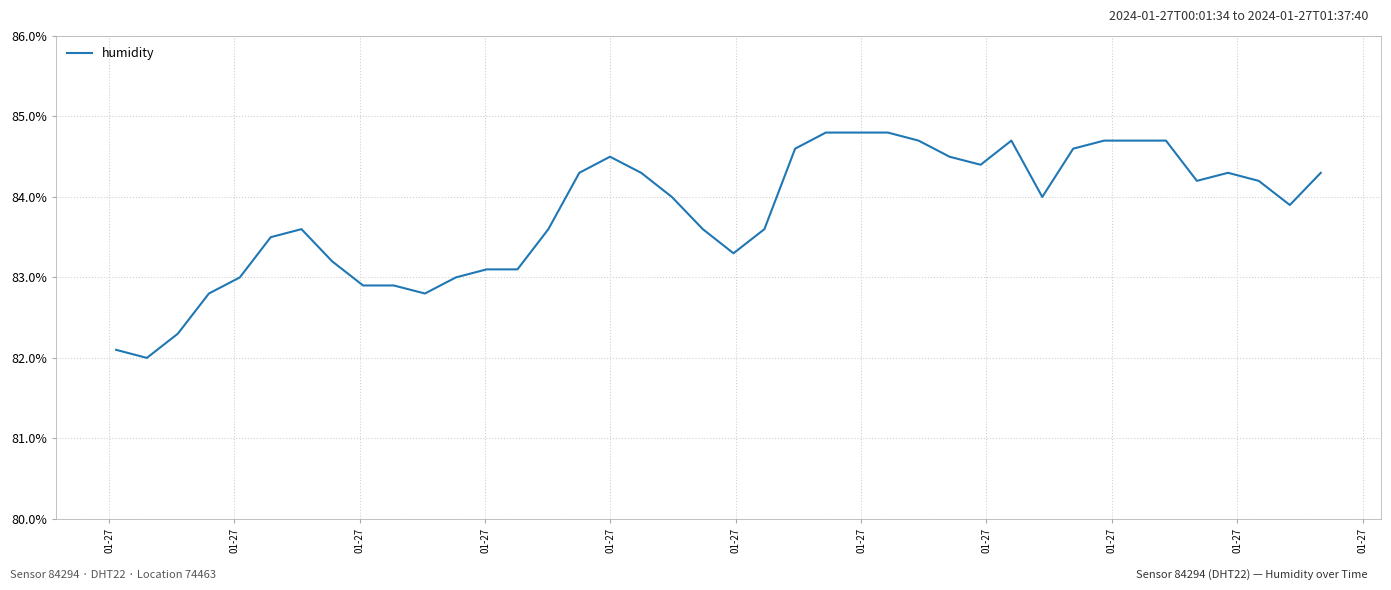

What is the smallest value displayed?

82.0